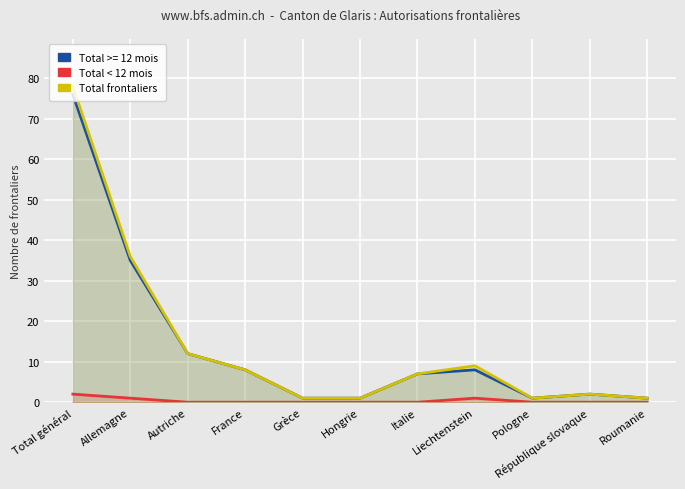

Reading left to right, list all the values displayed in this chart.

Total < 12 mois: Total général=2	Allemagne=1	Autriche=0	France=0	Grèce=0	Hongrie=0	Italie=0	Liechtenstein=1	Pologne=0	République slovaque=0	Roumanie=0
Total frontaliers: Total général=78	Allemagne=36	Autriche=12	France=8	Grèce=1	Hongrie=1	Italie=7	Liechtenstein=9	Pologne=1	République slovaque=2	Roumanie=1